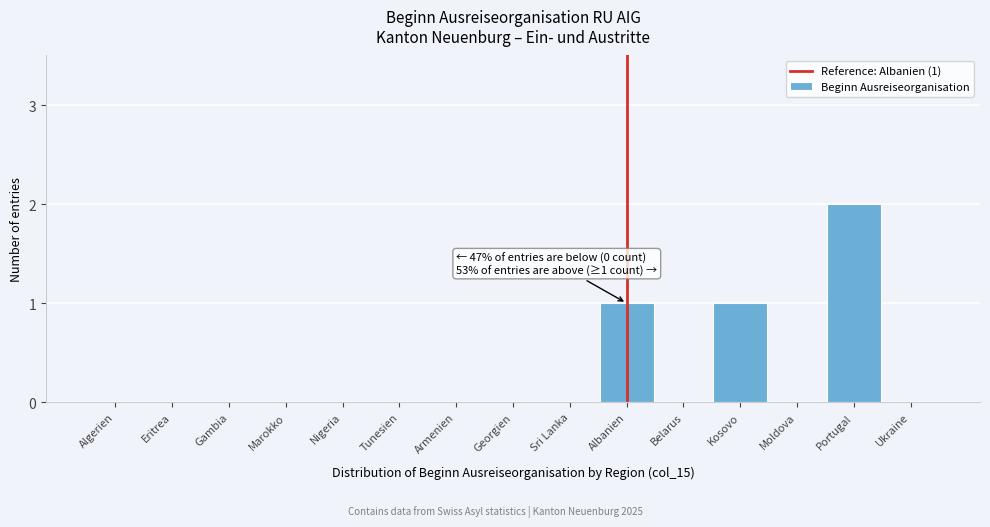

Reading left to right, transcribe all the data shown in this chart.

Algerien=0	Eritrea=0	Gambia=0	Marokko=0	Nigeria=0	Tunesien=0	Armenien=0	Georgien=0	Sri Lanka=0	Albanien=1	Belarus=0	Kosovo=1	Moldova=0	Portugal=2	Ukraine=0